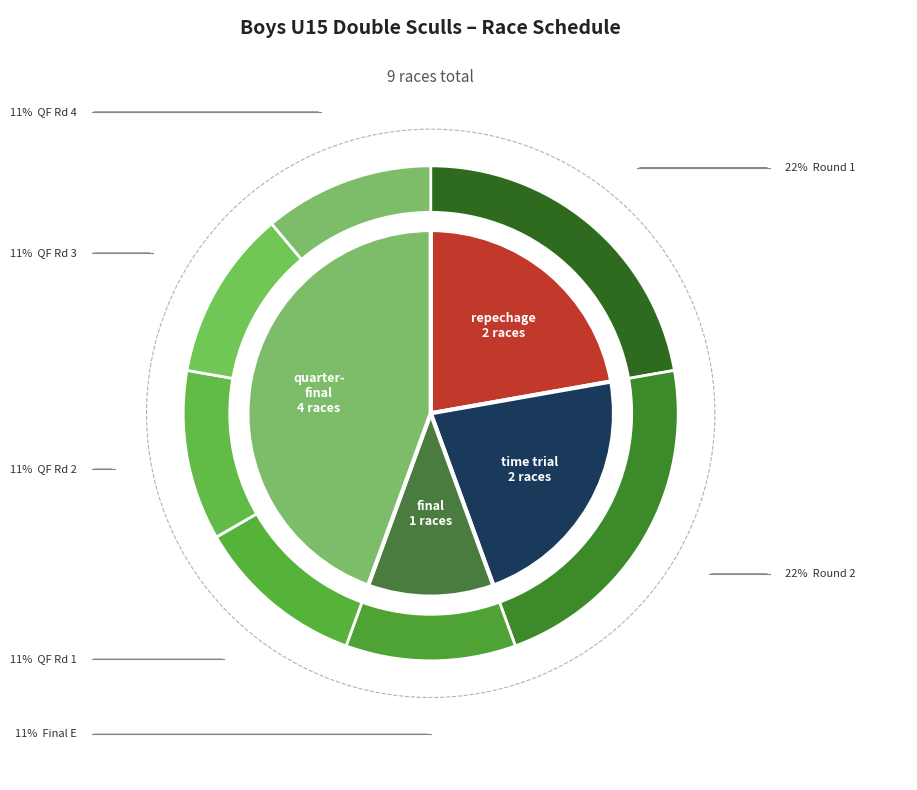

What is the largest slice in the pie chart?

quarter-final